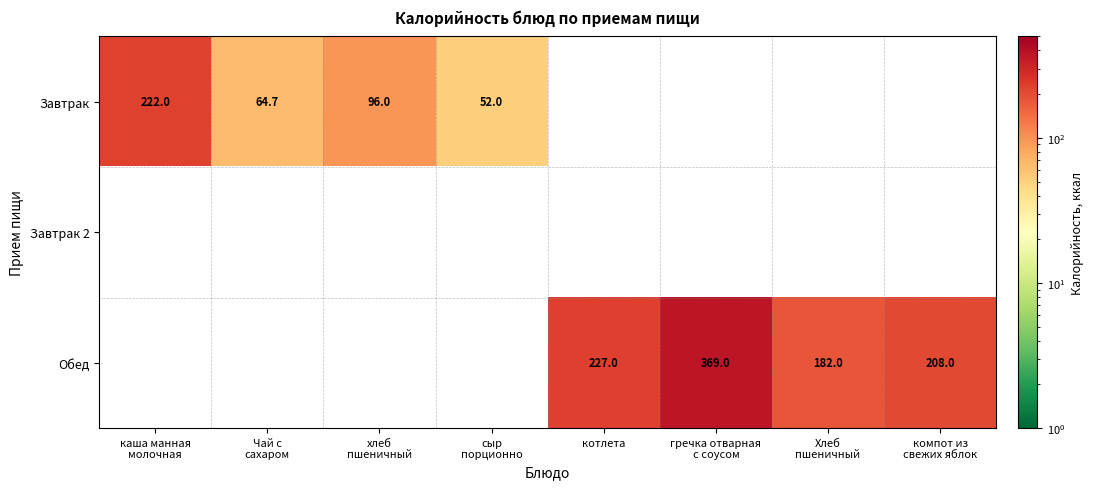

Which label corresponds to the largest value in the chart?

гречка отварная
с соусом